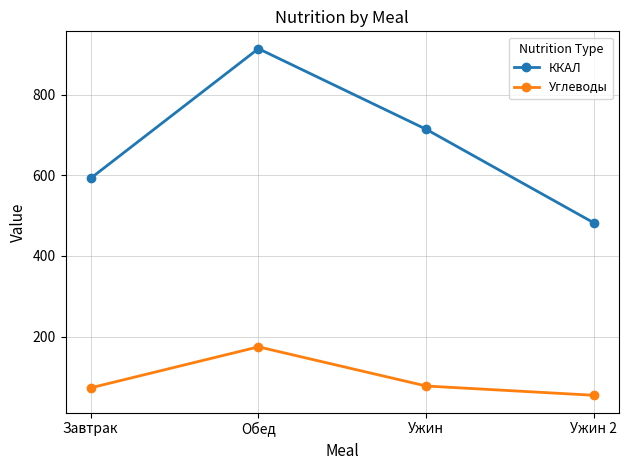

How many distinct data groups are displayed?

2